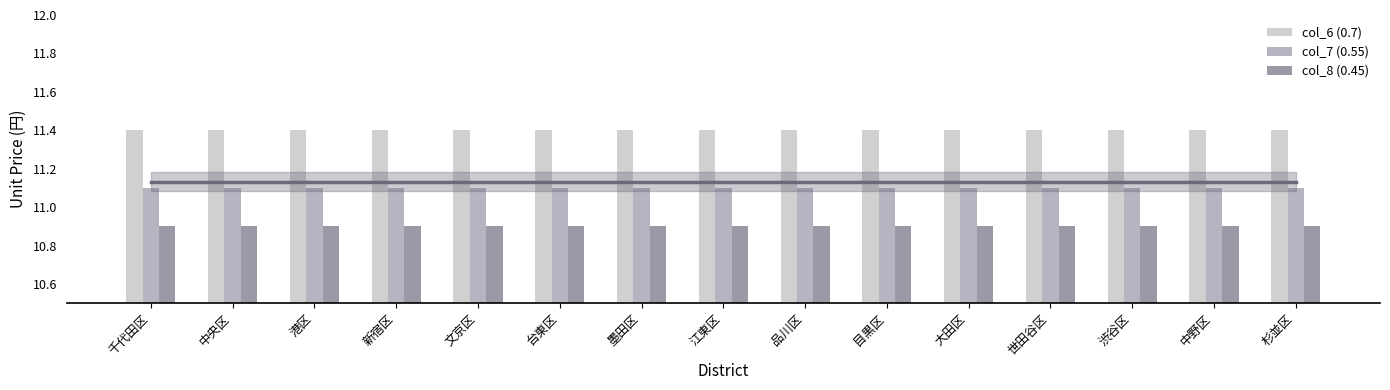

Where is col_8 (0.45) nearest to the value 10?

千代田区